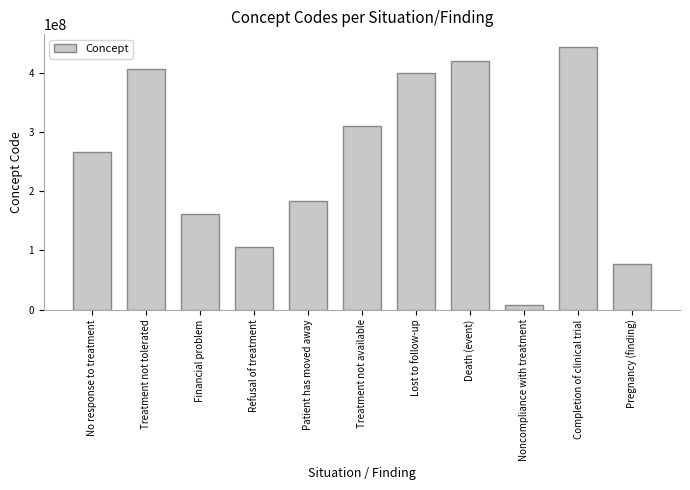

What is the difference between the values at Treatment not available and Noncompliance with treatment?

302787997